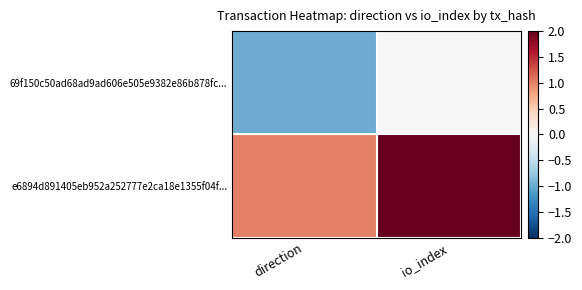

Reading left to right, transcribe all the data shown in this chart.

69f150c50ad68ad9ad606e505e9382e86b878fc...: direction=-1	io_index=0
e6894d891405eb952a252777e2ca18e1355f04f...: direction=1	io_index=2